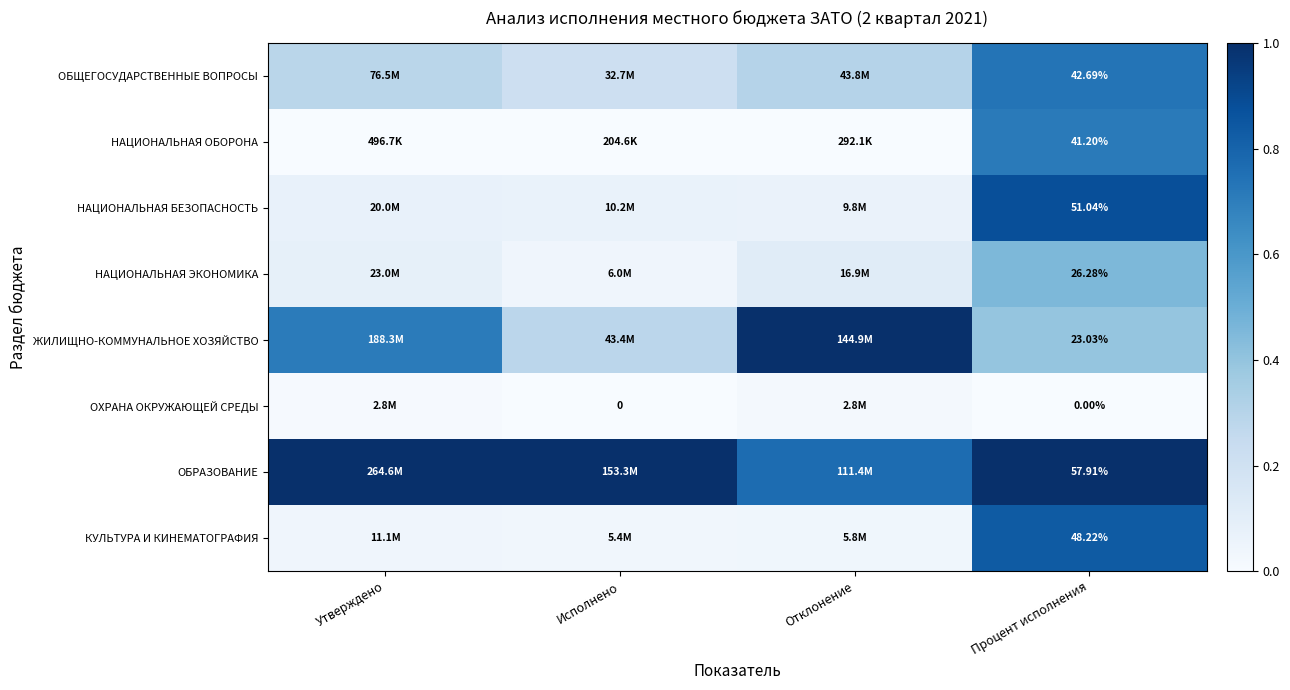

What is the approximate value of ОБРАЗОВАНИЕ at Отклонение?

0.8